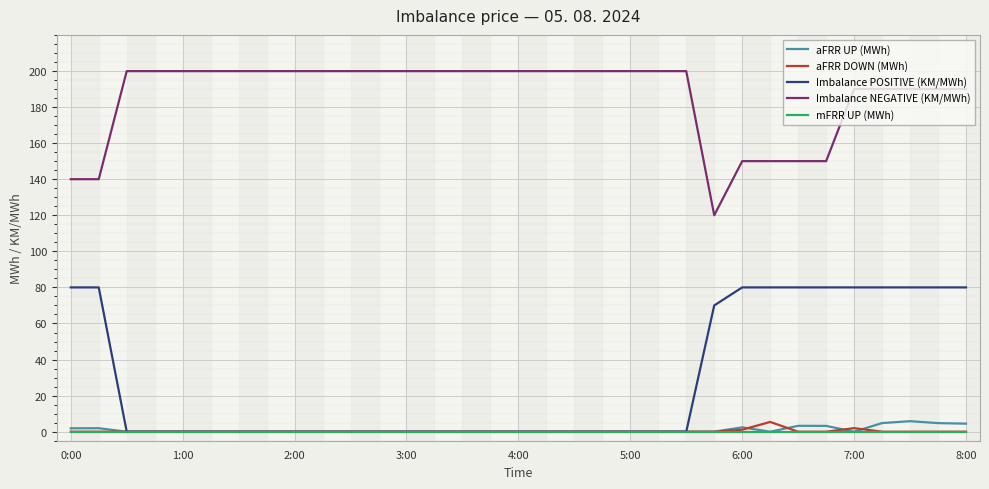

Which series has the widest spread of values?

Imbalance POSITIVE (KM/MWh)